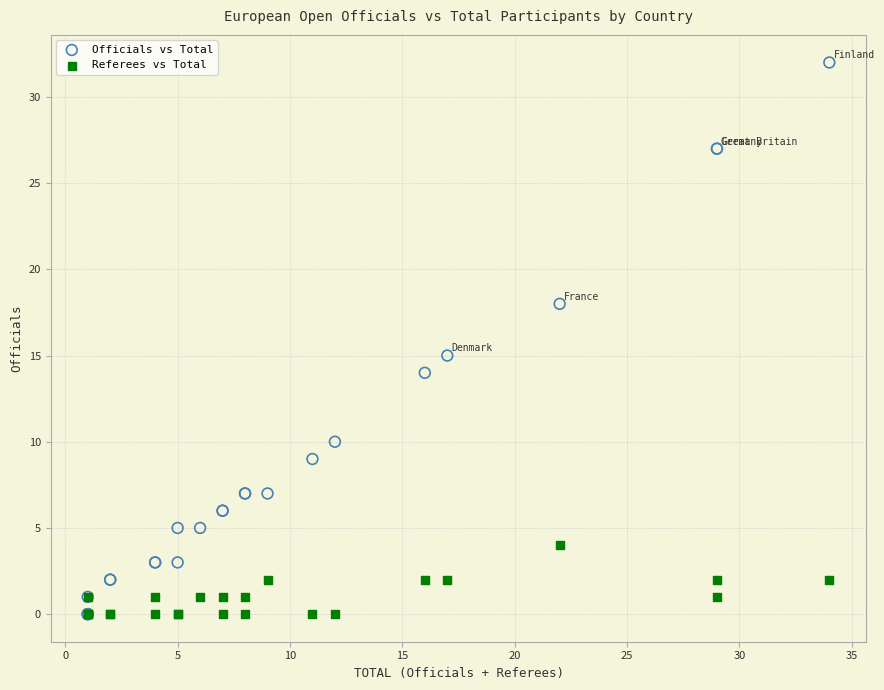

Across all series, what Y value is closest to 16?

15